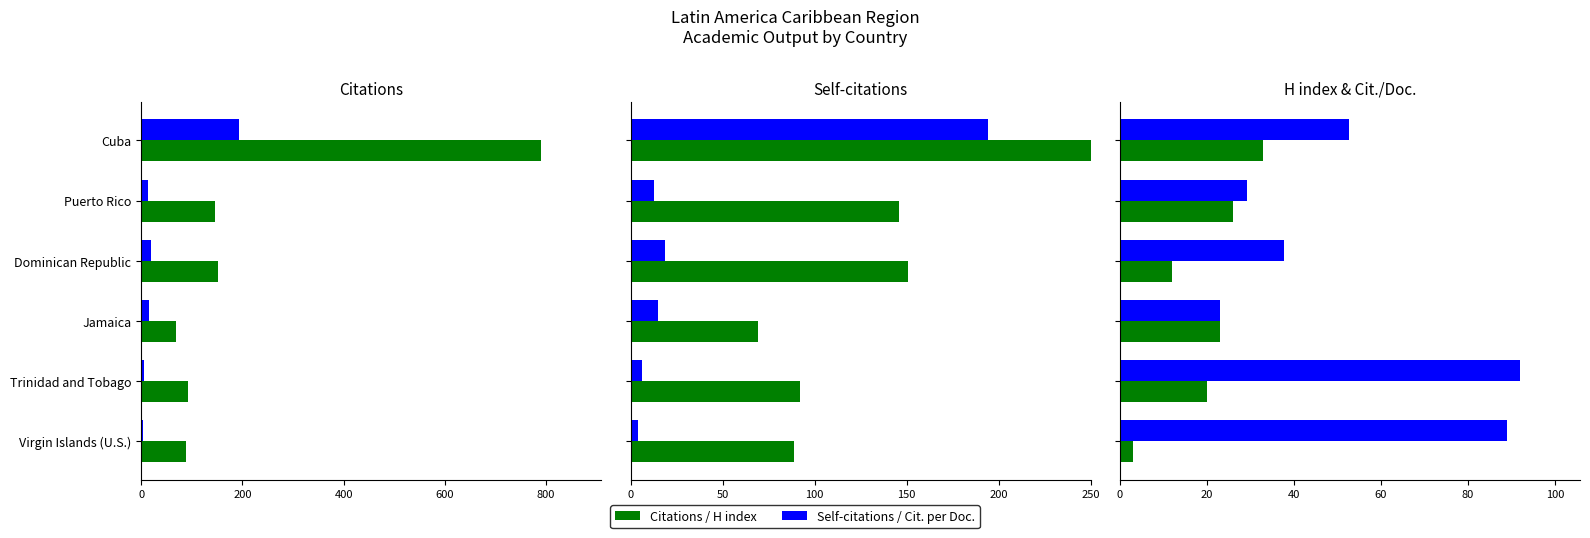

How many values in the Cit. per Document series are below 52?

3